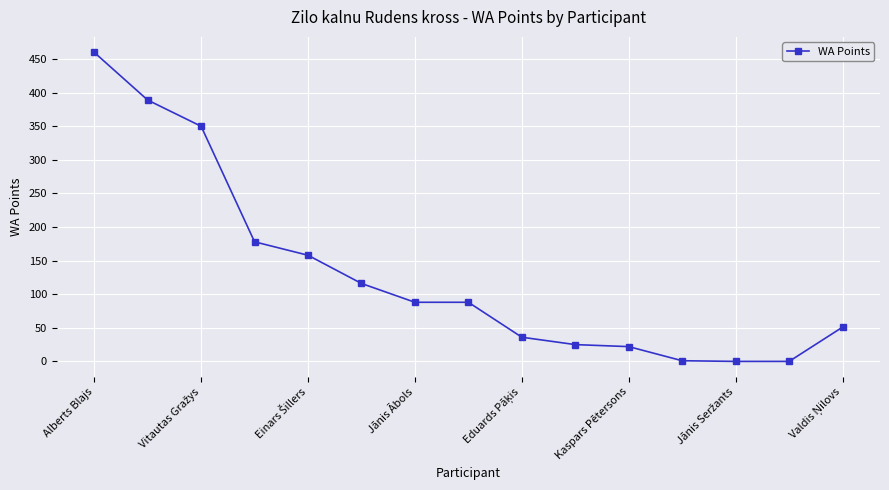

What is the maximum value shown in the chart?

460